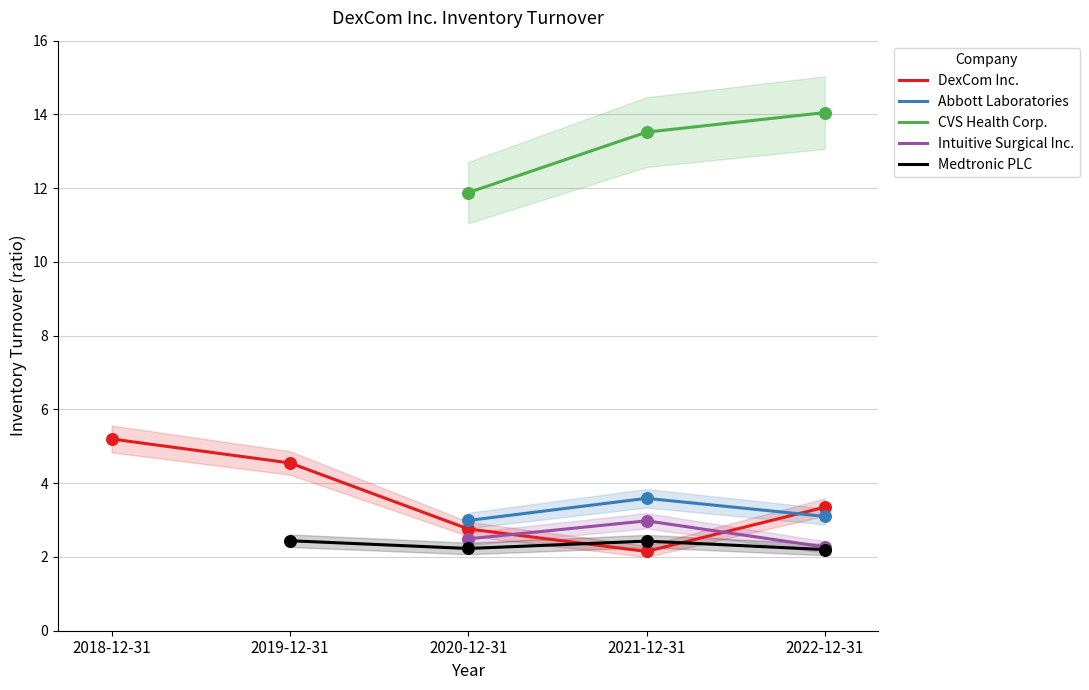

Which series has the largest total across all categories?

CVS Health Corp.